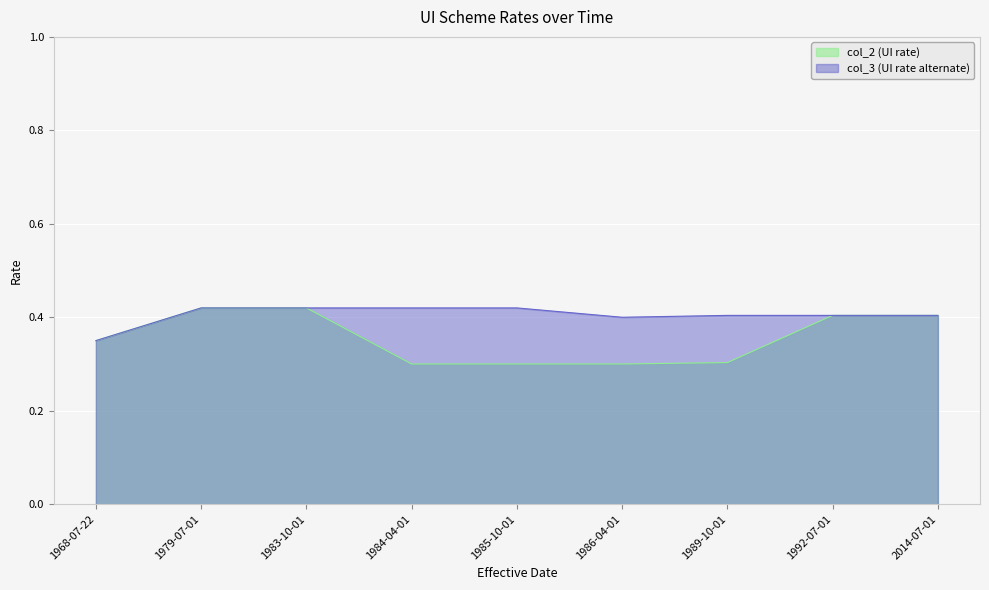

Is it true that col_2 equals 0.3 at 2014-07-01?

False